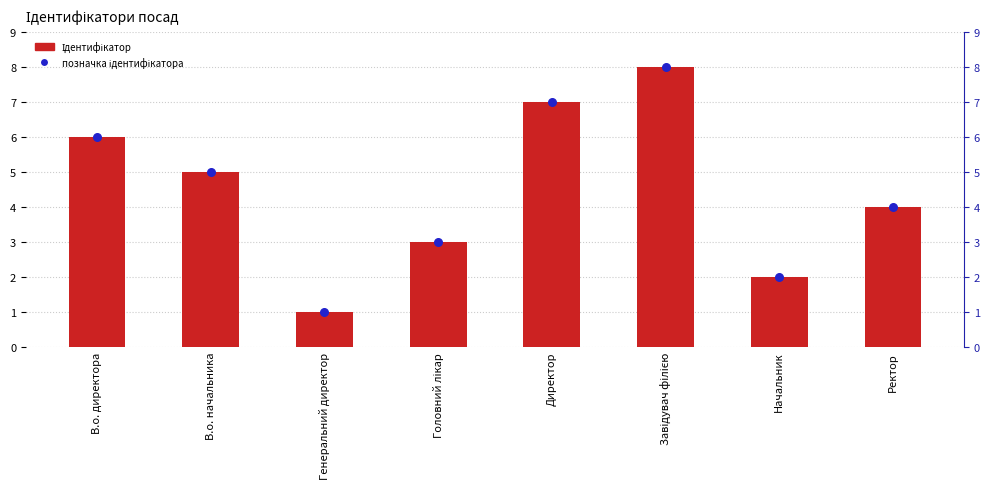

At which category is the sum across all series the highest?

Завідувач філією